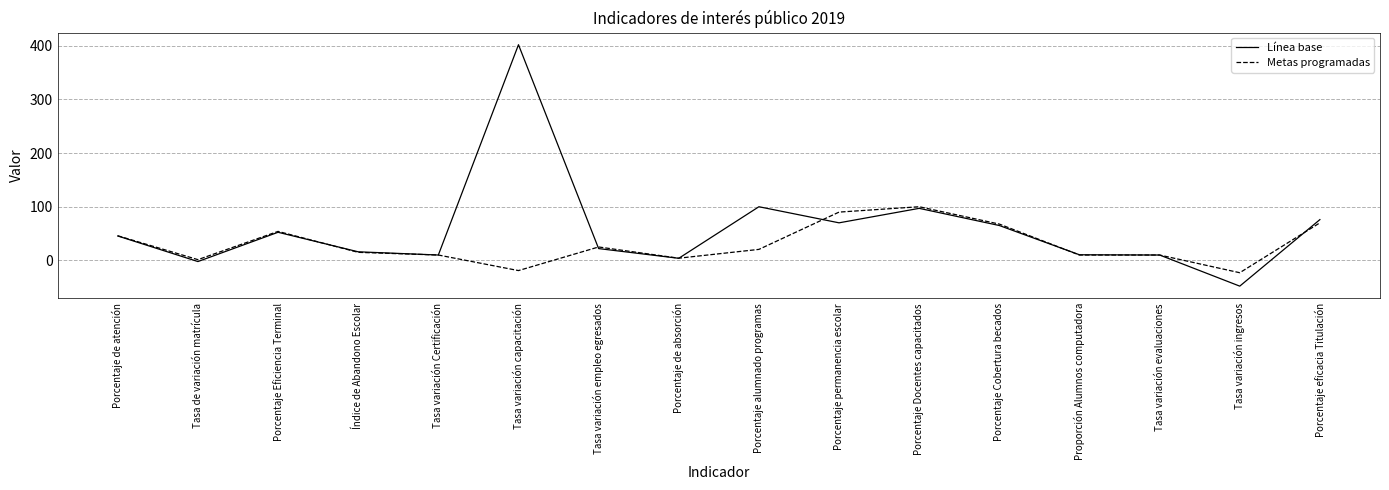

What is the maximum value shown in the chart?

402.0